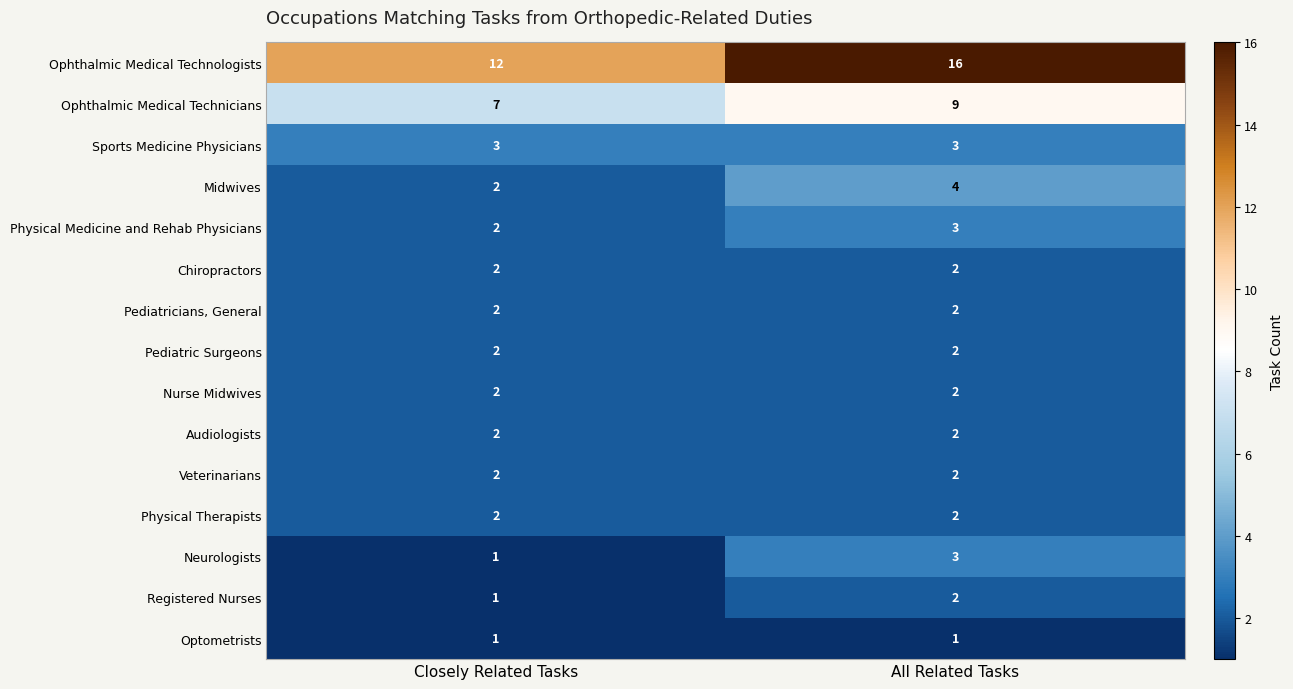

Which series has the widest spread of values?

Ophthalmic Medical Technologists